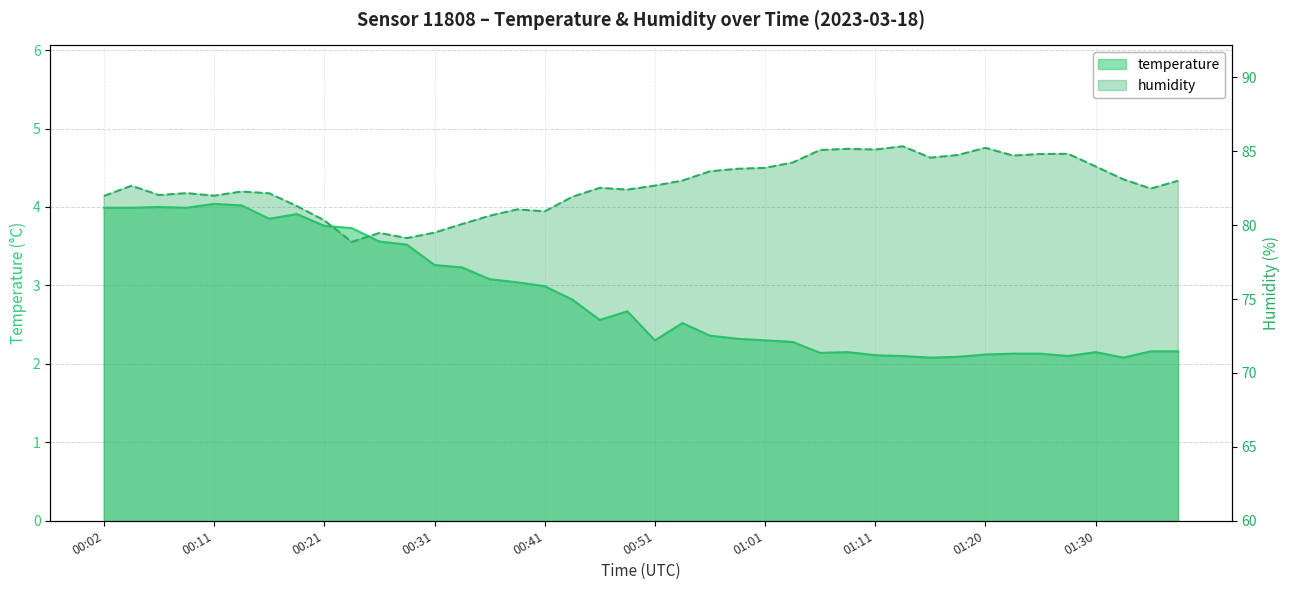

What is the total value across all series at 00:33?

83.3